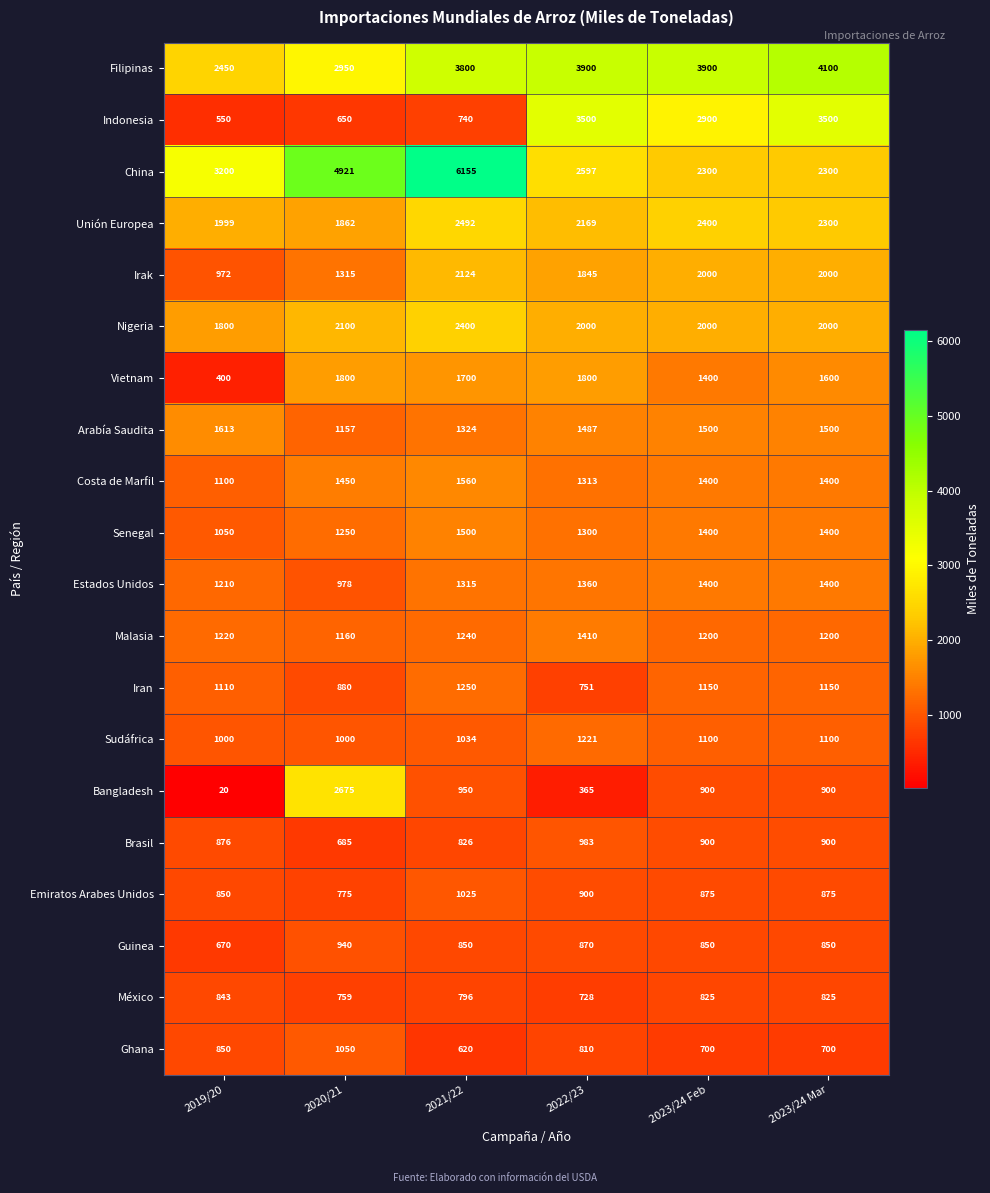

What is the difference between the second highest and minimum values in the Sudáfrica series?

100